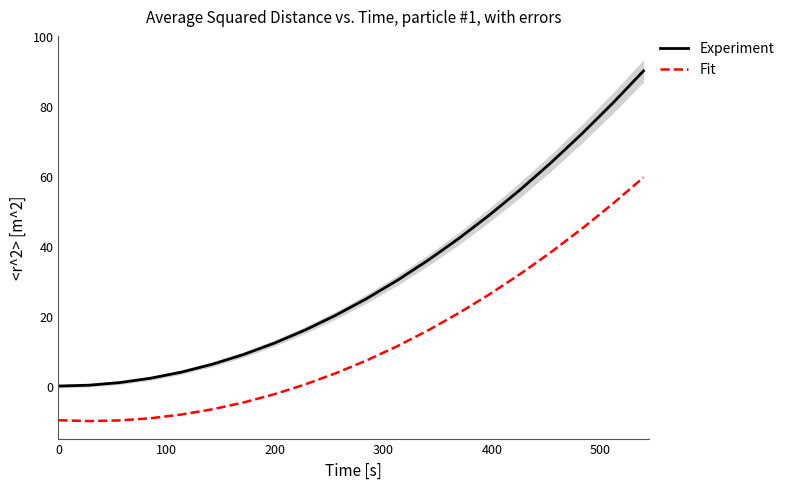

What is the highest value of the Experiment series?

90.0